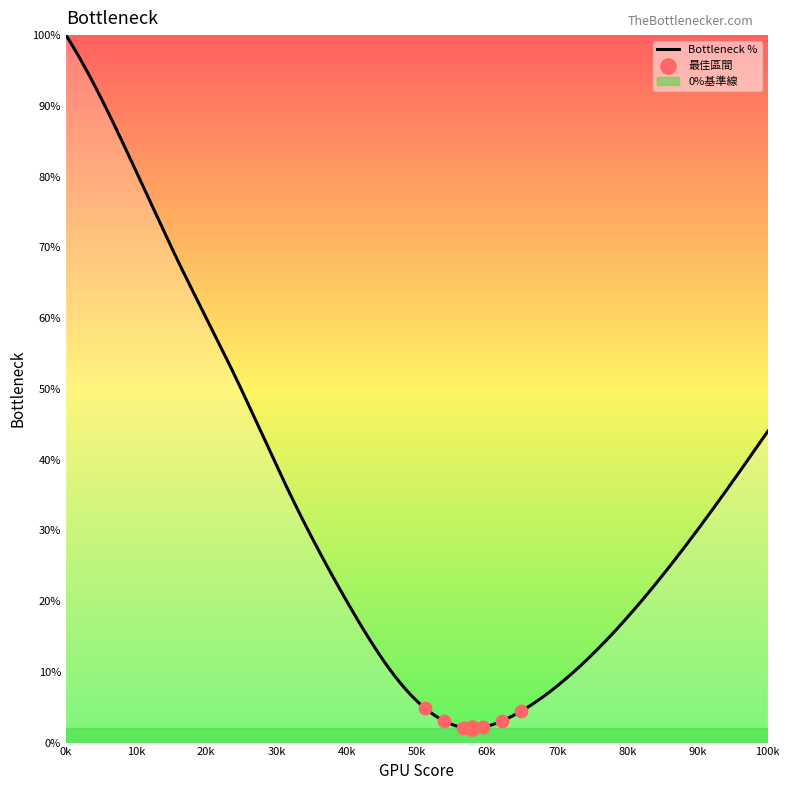

What is the smallest value displayed?

2.0